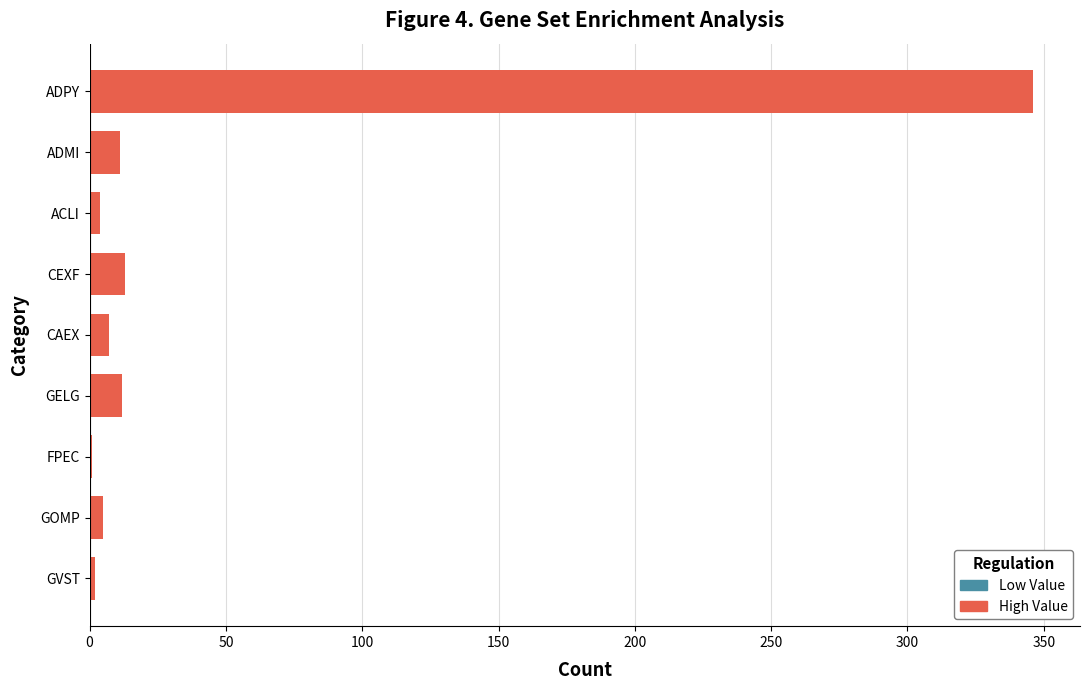

What is the sum of all values?

401